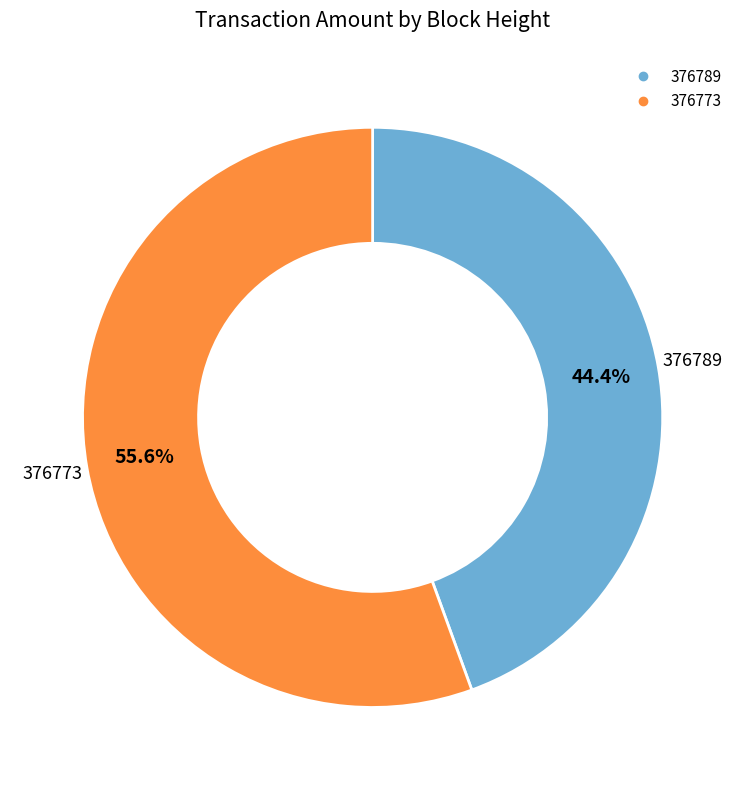

What is the ratio of the value at 376789 to the value at 376773?

0.8